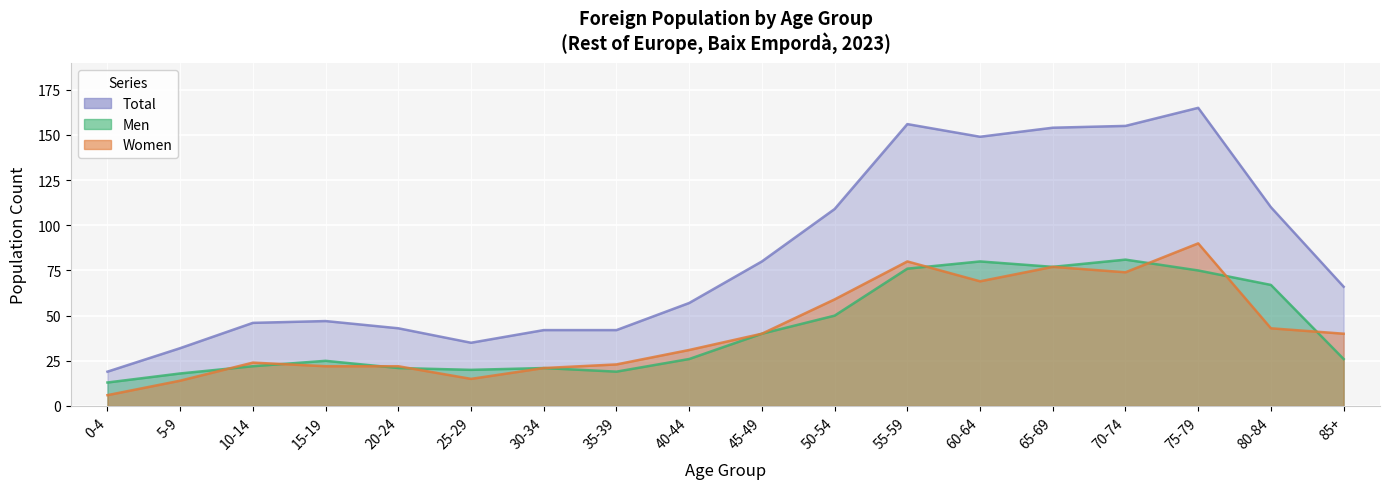

Between 15-19 and 35-39, which is larger?

15-19